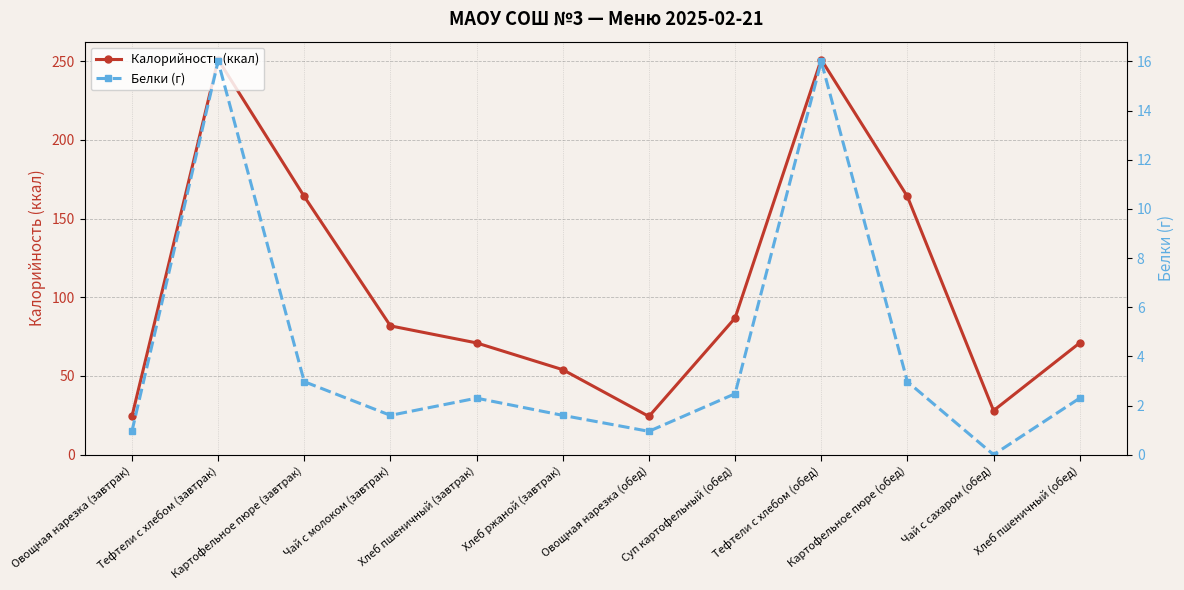

How many data points in Белки (г) are above 2?

7